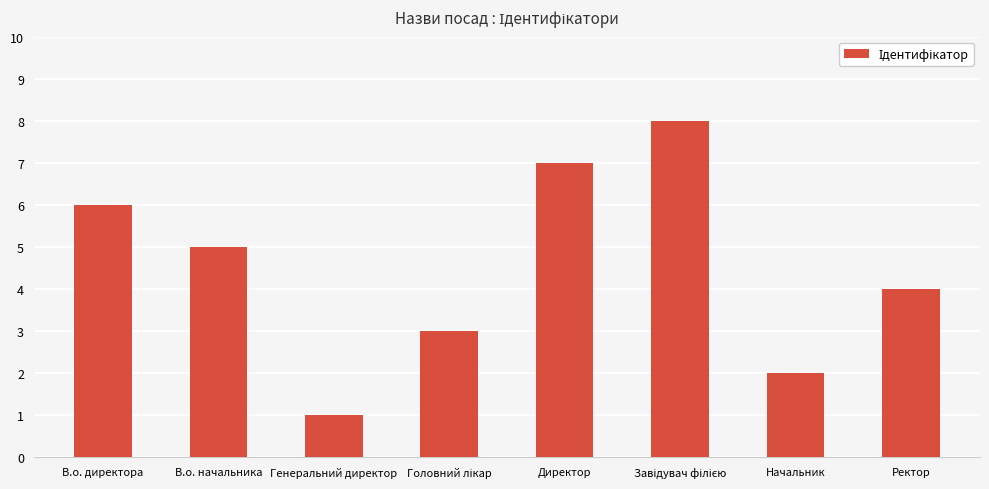

What is the difference between the second highest and minimum values?

6